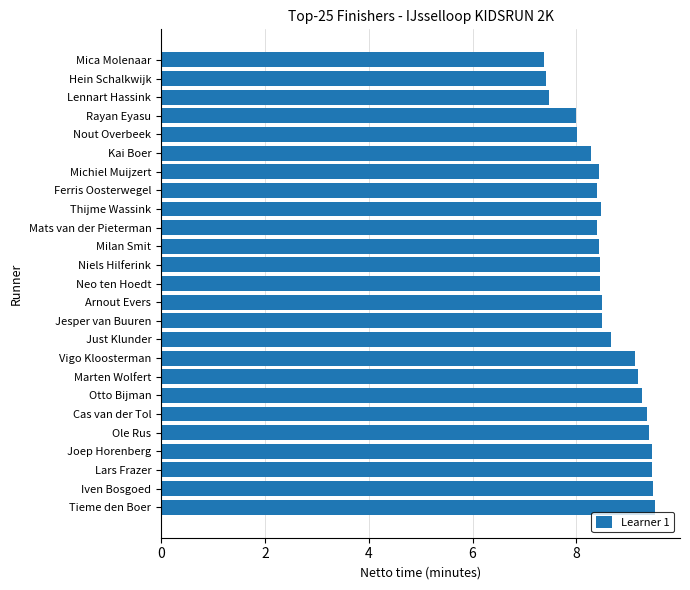

The chart shows a value of 8.4 at Mats van der Pieterman. True or false?

True